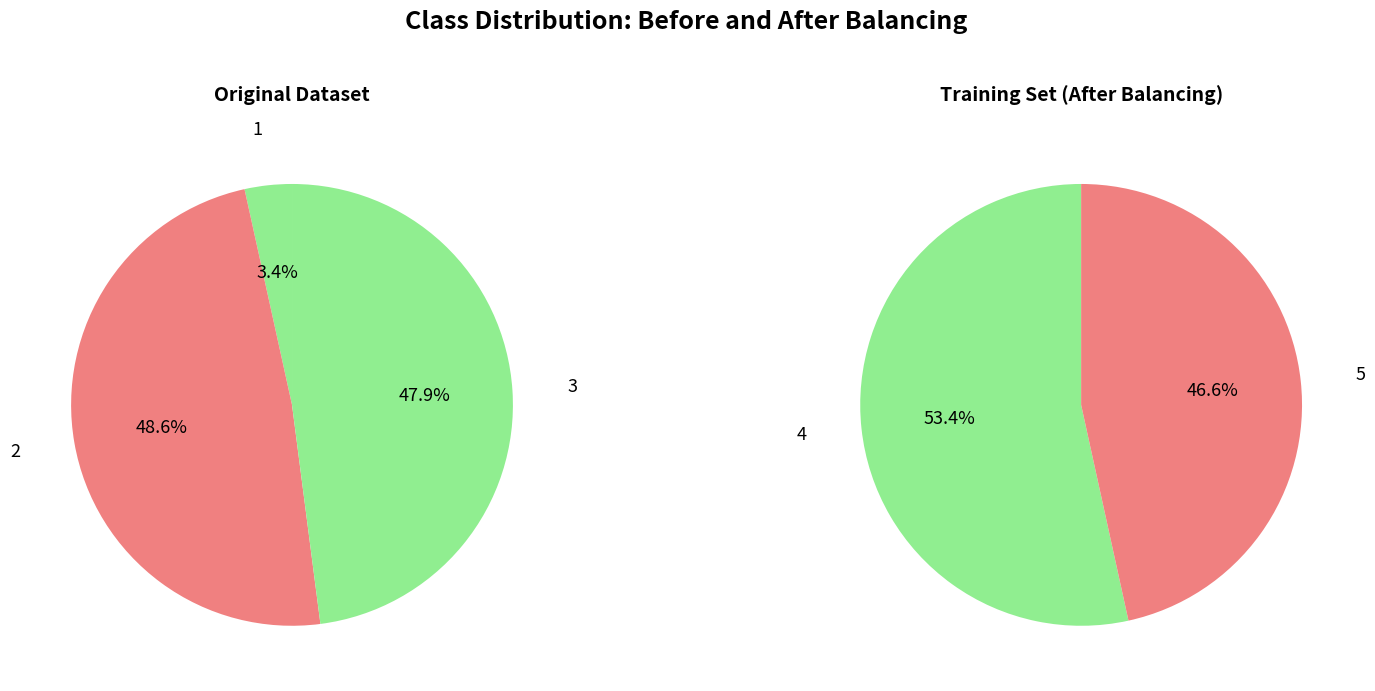

Approximately how many times larger is the value at 4 compared to 5?

1.1